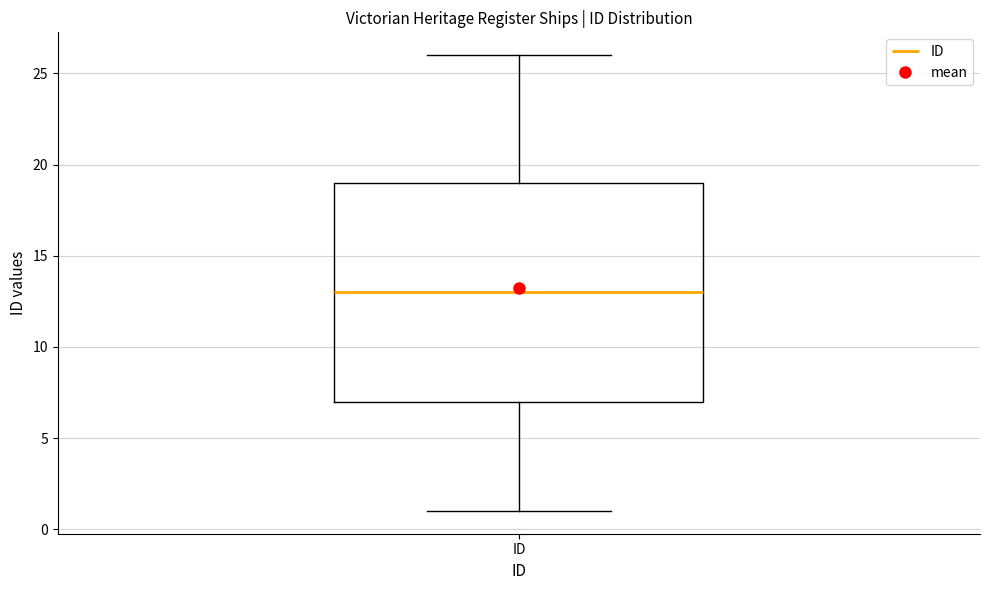

Read this box plot against the y-axis: the position of the median line, the range covered by the box, and the ends of both whiskers. The values are not printed on the chart, so give them approximately, as read against the axis.

median 13, box 7 to 19, whiskers 1 to 26